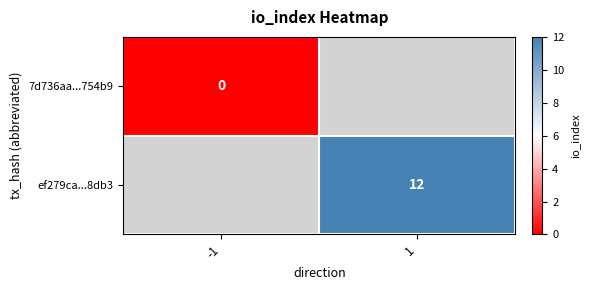

How many series are shown in this chart?

2